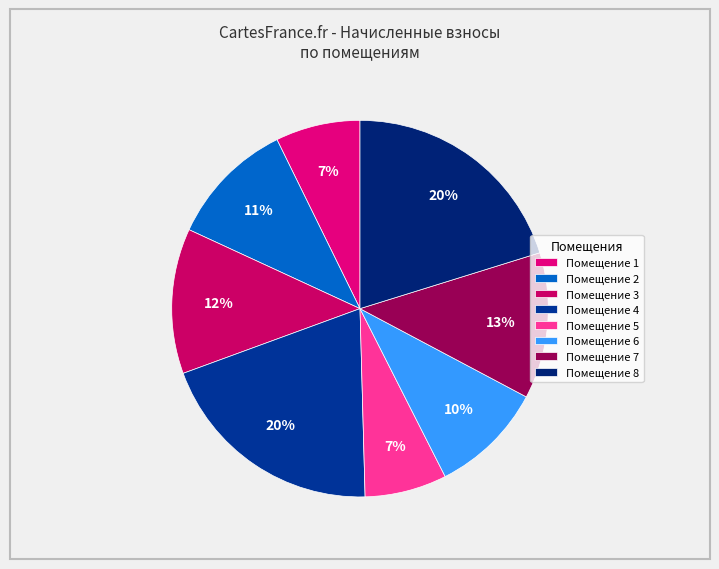

Which slice is the largest?

8